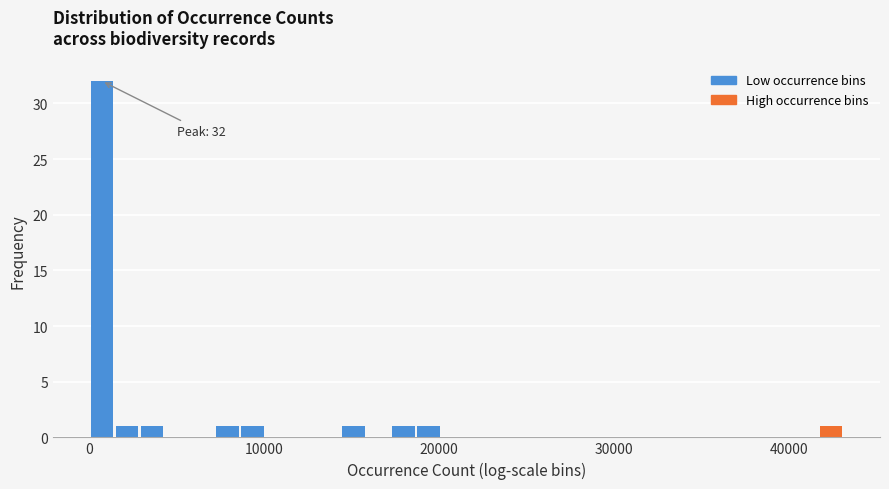

Read against the x-axis, roughly where is the centre of the tallest bar?

1000